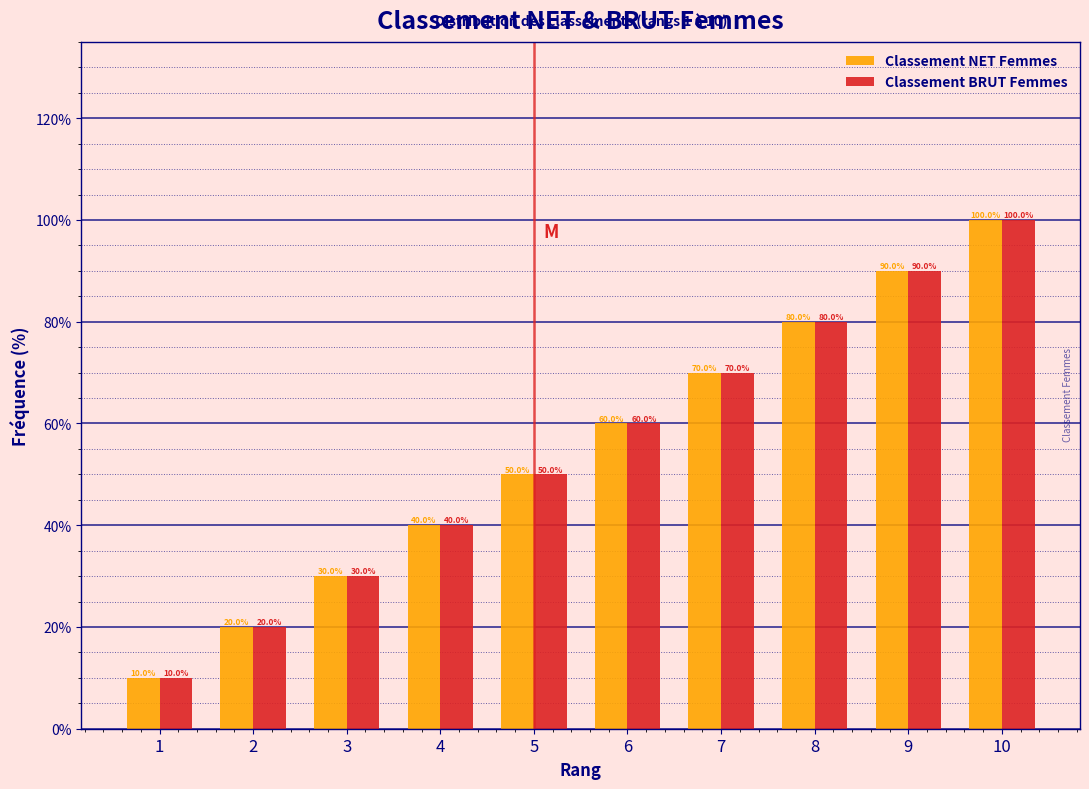

Reading left to right, extract all data points from this chart.

Classement NET Femmes: 1=10	2=20	3=30	4=40	5=50	6=60	7=70	8=80	9=90	10=100
Classement BRUT Femmes: 1=10	2=20	3=30	4=40	5=50	6=60	7=70	8=80	9=90	10=100